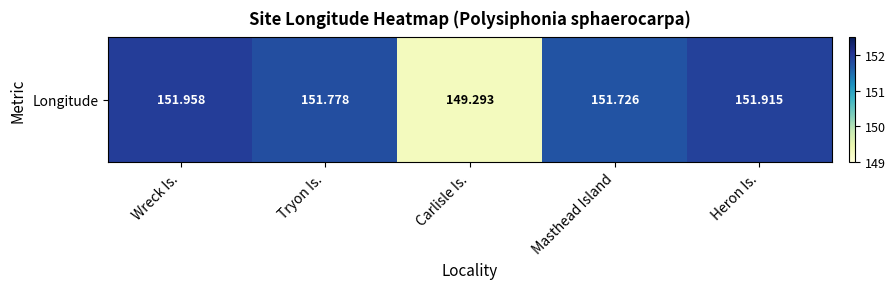

At which label is the value closest to 150?

Carlisle Is.